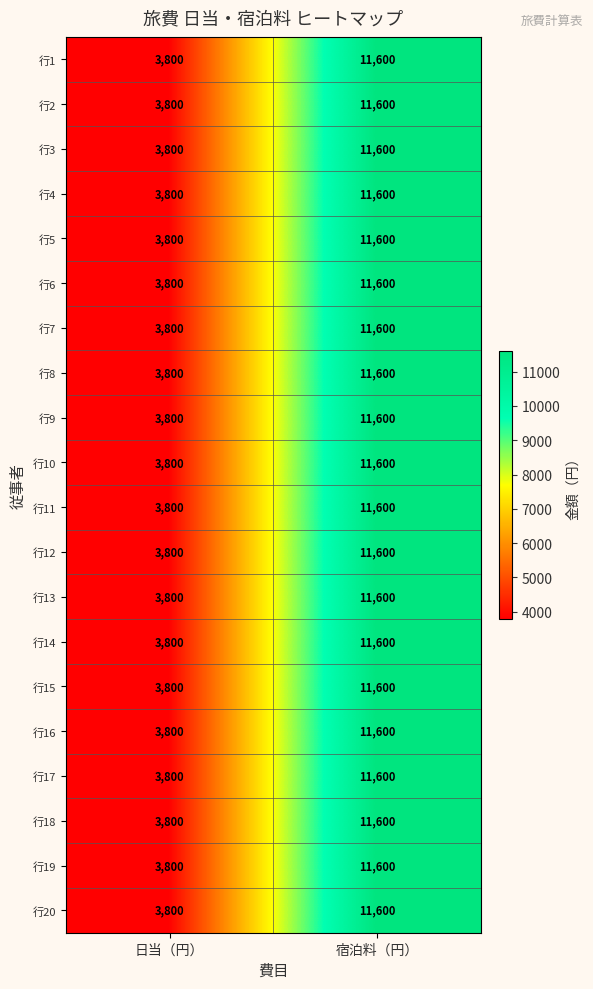

What is the difference between the 行20 values at 日当（円） and 宿泊料（円）?

7800